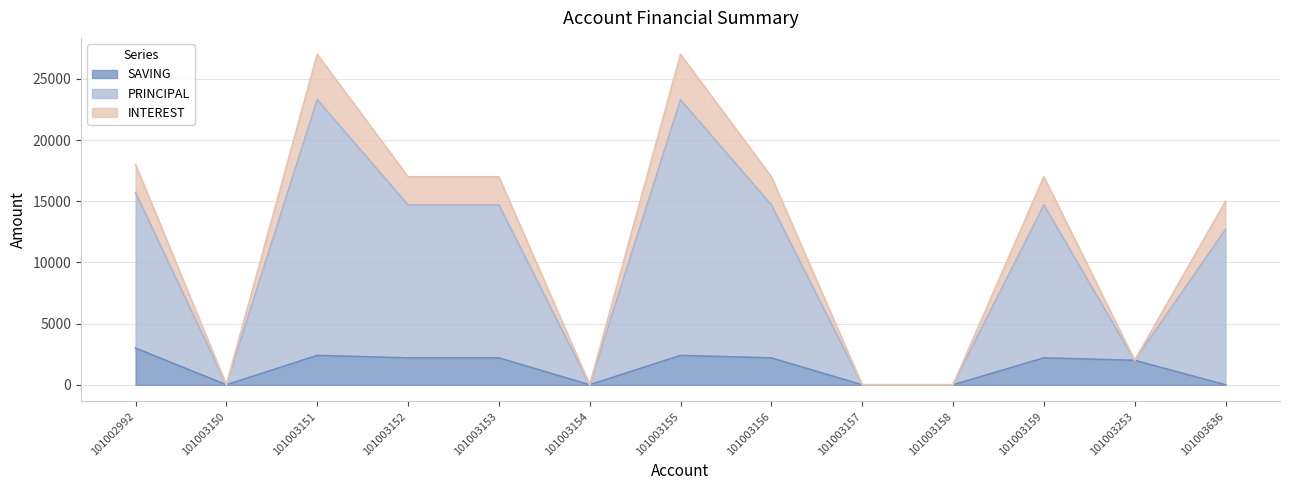

At how many categories does at least one series exceed 24584?

2